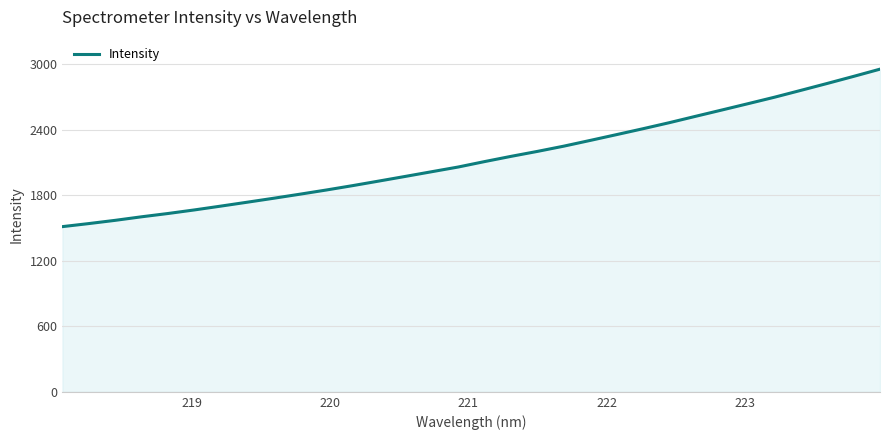

Reading left to right, what are all the values shown in this chart?

1511.7	1539.6	1569.3	1601.8	1631.8	1664.5	1699.4	1735.1	1771.3	1808.6	1846.9	1887.0	1929.1	1971.5	2014.5	2057.3	2107.0	2154.7	2200.1	2248.0	2300.4	2353.5	2407.3	2462.7	2521.1	2578.9	2637.3	2696.2	2758.8	2822.1	2886.7	2952.6